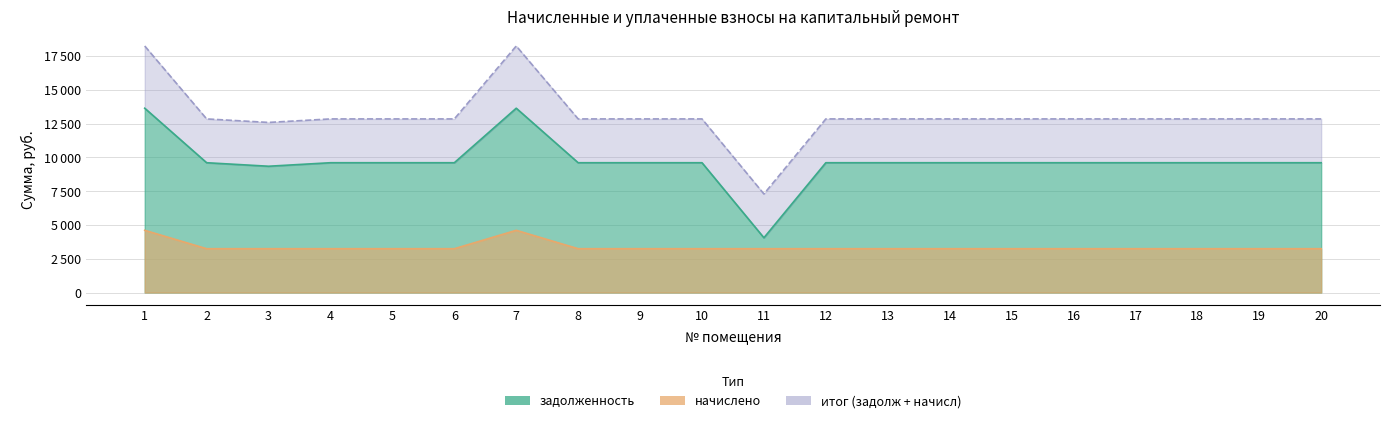

Reading right to left, what are all the values shown in this chart?

задолженность: 9600.0	9600.0	9600.0	9600.0	9600.0	9600.0	9600.0	9600.0	9600.0	4050.0	9600.0	9600.0	9600.0	13632.0	9600.0	9600.0	9600.0	9340.0	9600.0	13632.0
начислено: 3240.0	3240.0	3240.0	3240.0	3240.0	3240.0	3240.0	3240.0	3240.0	3240.0	3240.0	3240.0	3240.0	4600.8	3240.0	3240.0	3240.0	3240.0	3240.0	4600.8
итог (задолж + начисл): 12840.0	12840.0	12840.0	12840.0	12840.0	12840.0	12840.0	12840.0	12840.0	7290.0	12840.0	12840.0	12840.0	18232.8	12840.0	12840.0	12840.0	12580.0	12840.0	18232.8